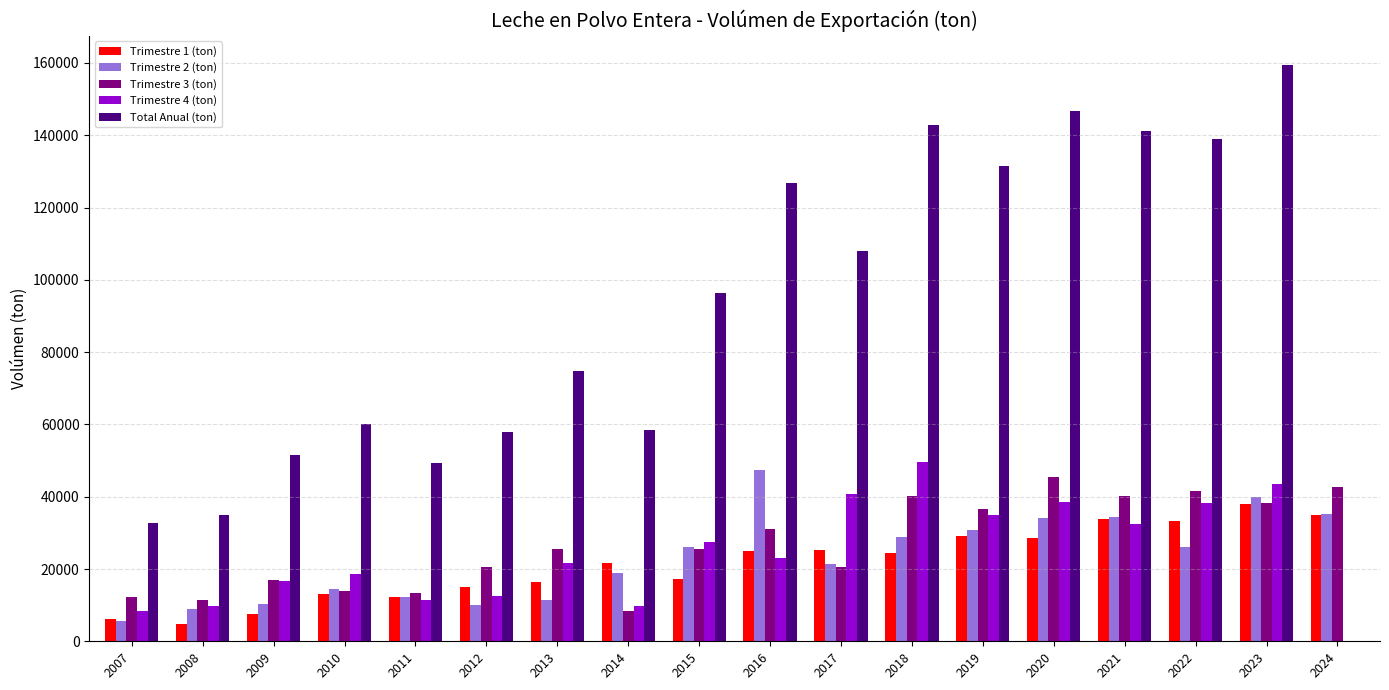

What is the greatest value displayed?

159538.7